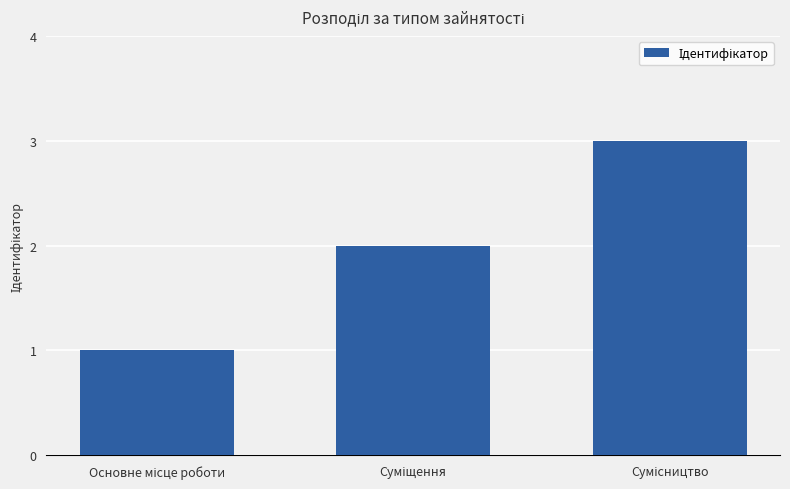

Does the chart contain any negative values?

No